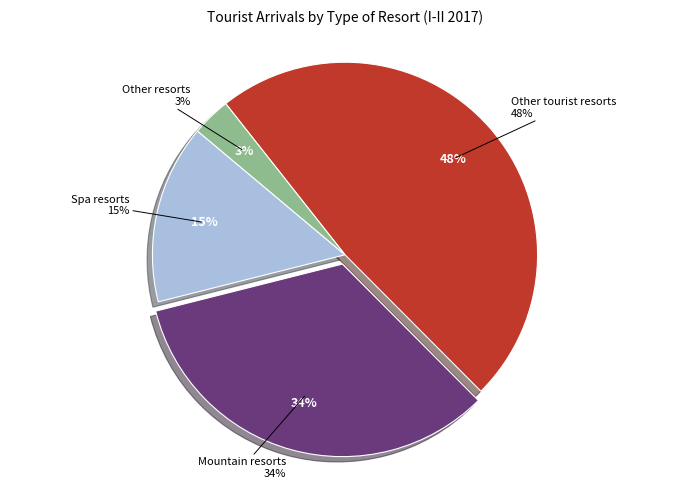

What is the largest slice in the pie chart?

Other tourist resorts